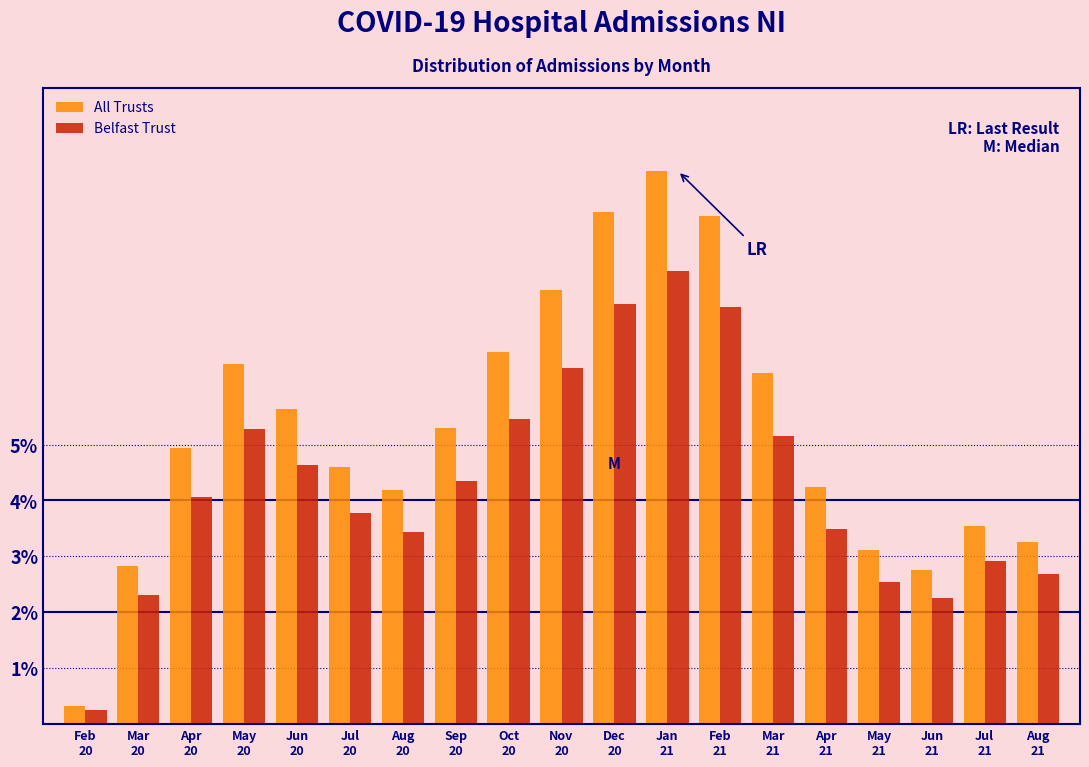

Rank the series by their average value, from highest to lowest.

All Trusts, Belfast Trust